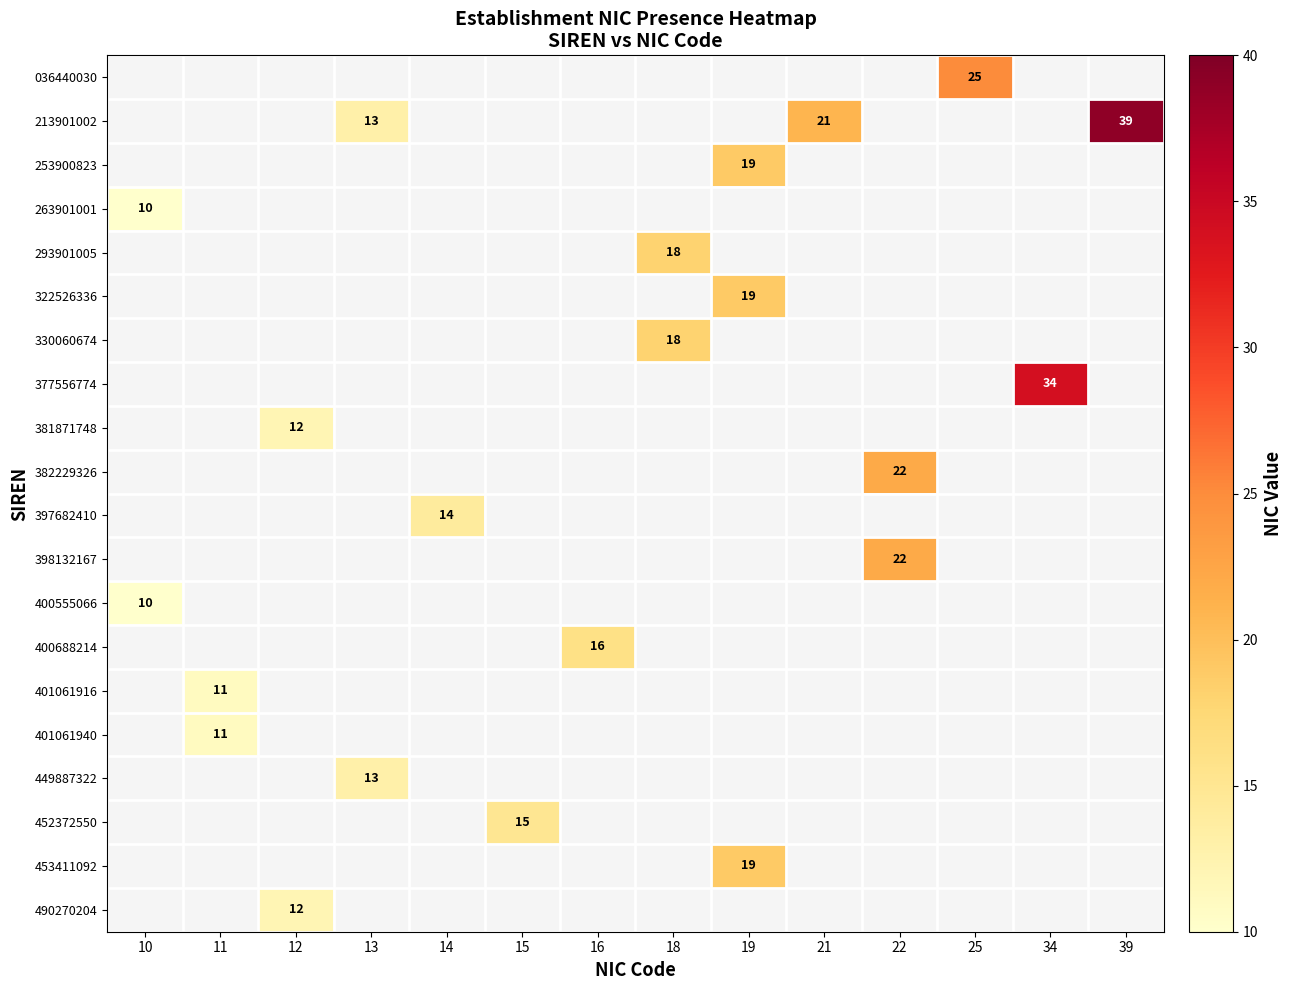

Where is 263901001 nearest to the value 10?

10